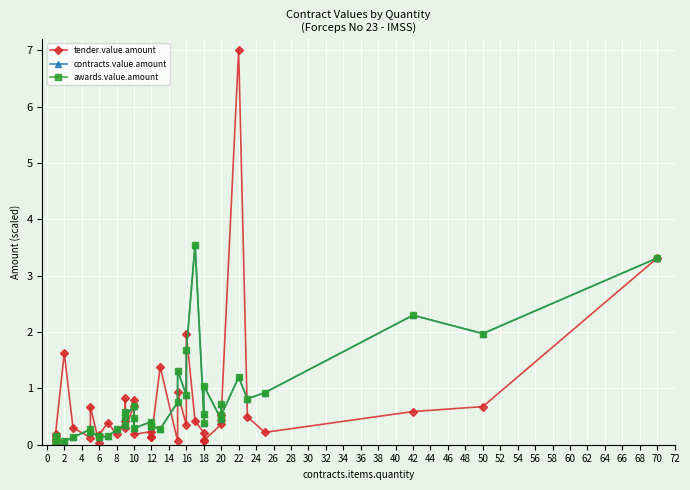

What is the label of the 38th point from the right?

4